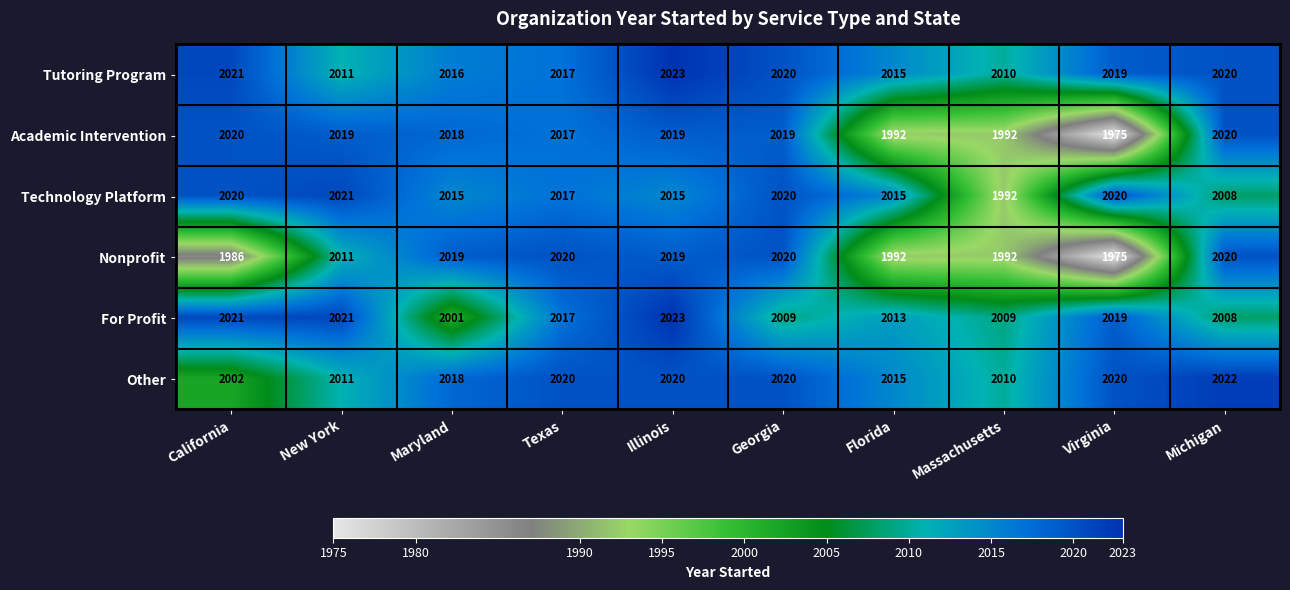

What is the spread (max minus min) of values at Maryland?

18